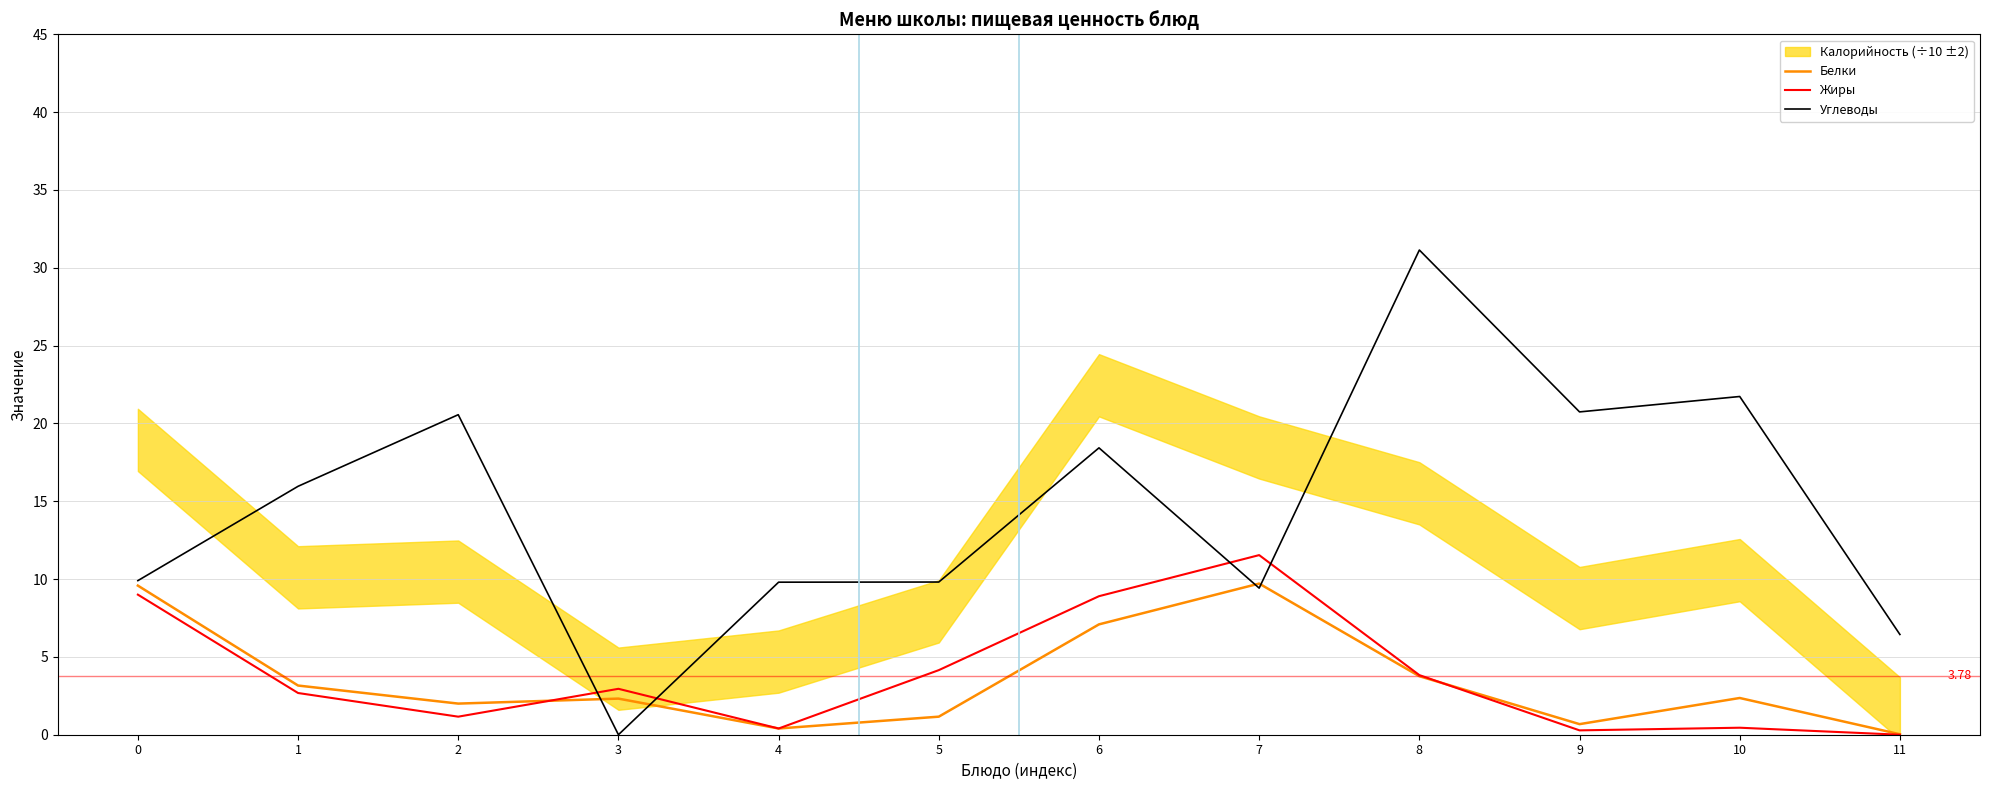

At which category does Жиры reach its first local valley?

2